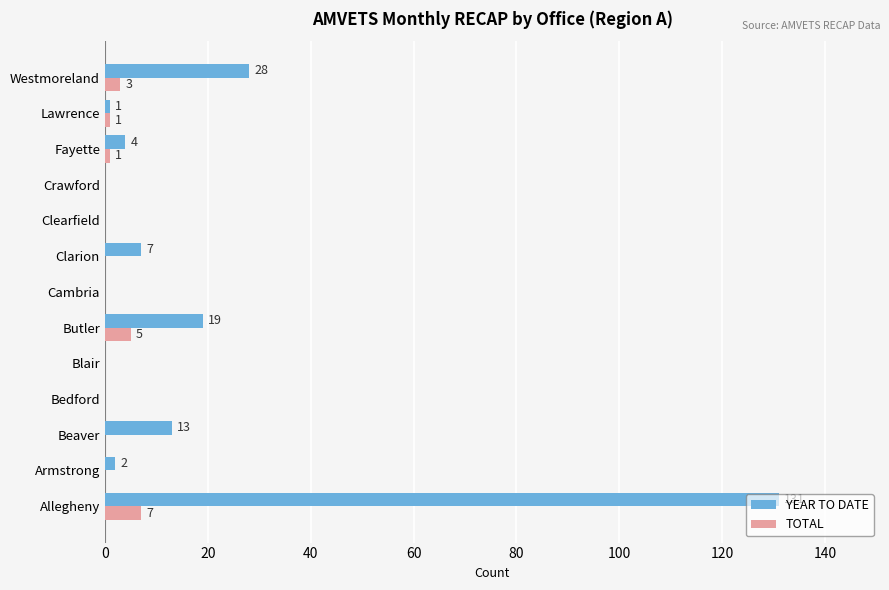

At which label is YEAR TO DATE closest to 65?

Westmoreland